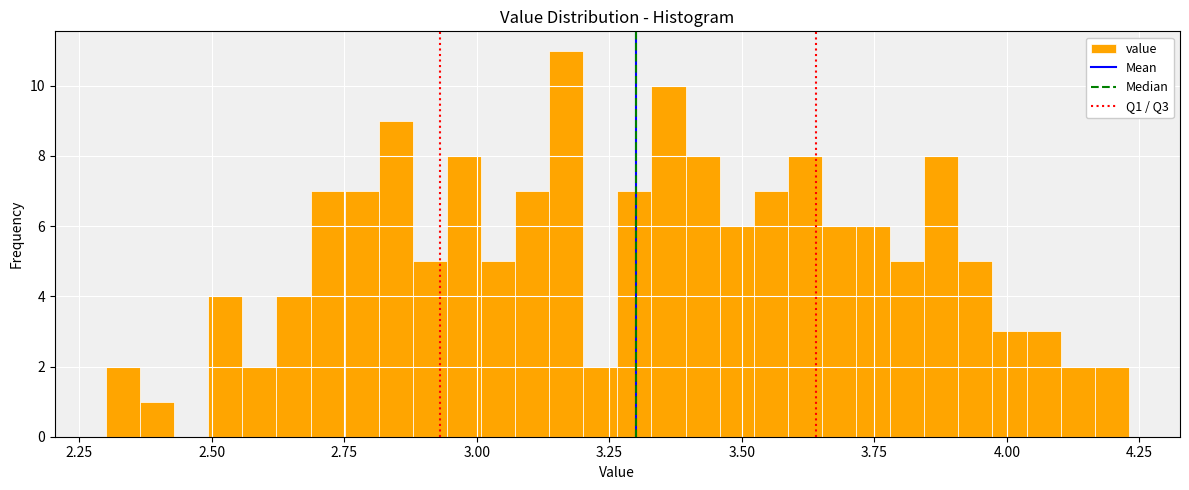

Read against the x-axis, roughly where is the centre of the tallest bar?

3.15